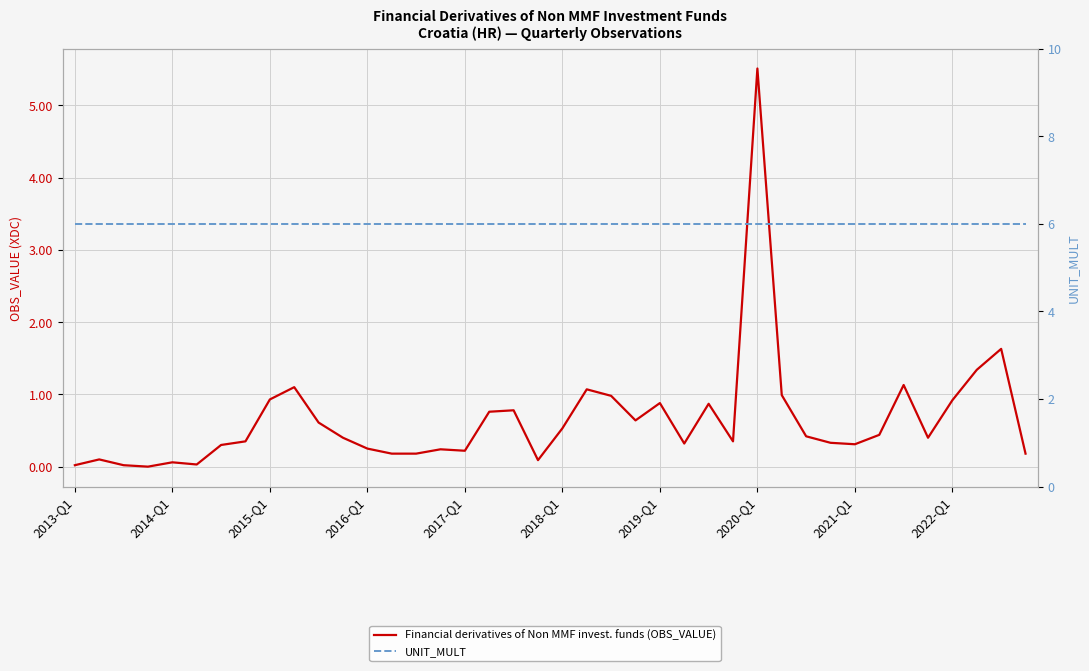

What is the value of the UNIT_MULT point at the 23rd from the left?

6.0